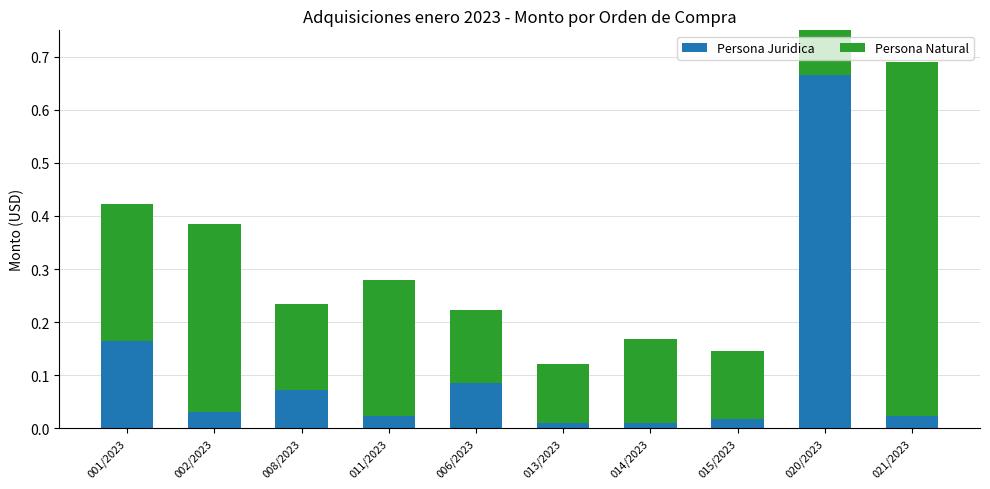

At which category is the sum across all series the highest?

020/2023